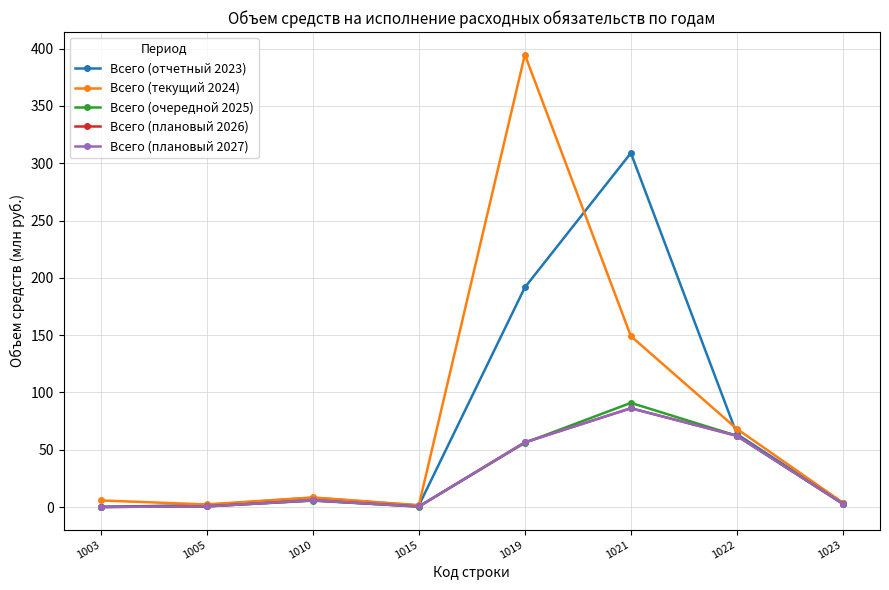

Between 1003 and 1021, which is larger?

1021